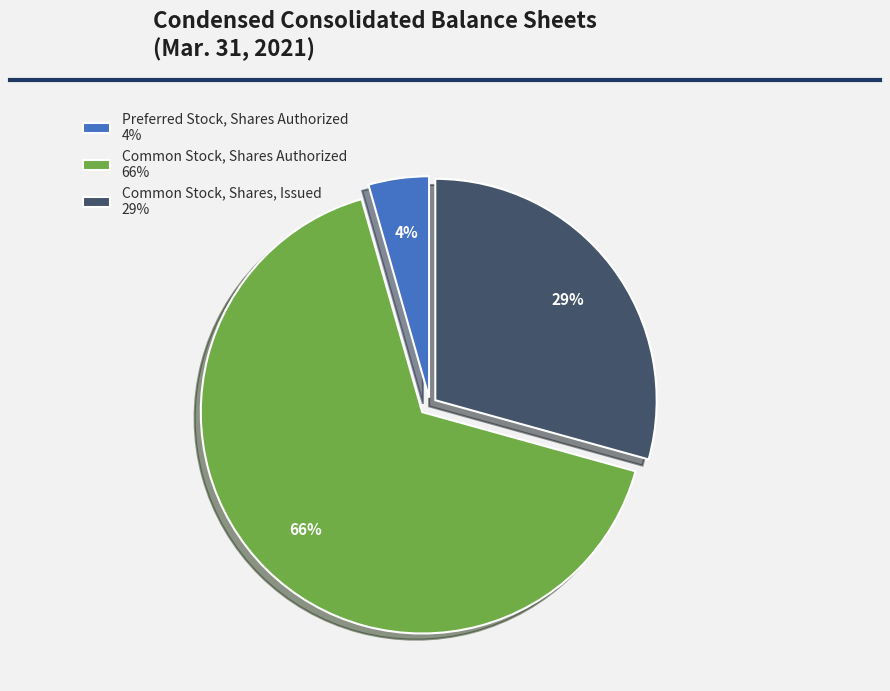

To the nearest percent, what is the average slice percentage?

33%